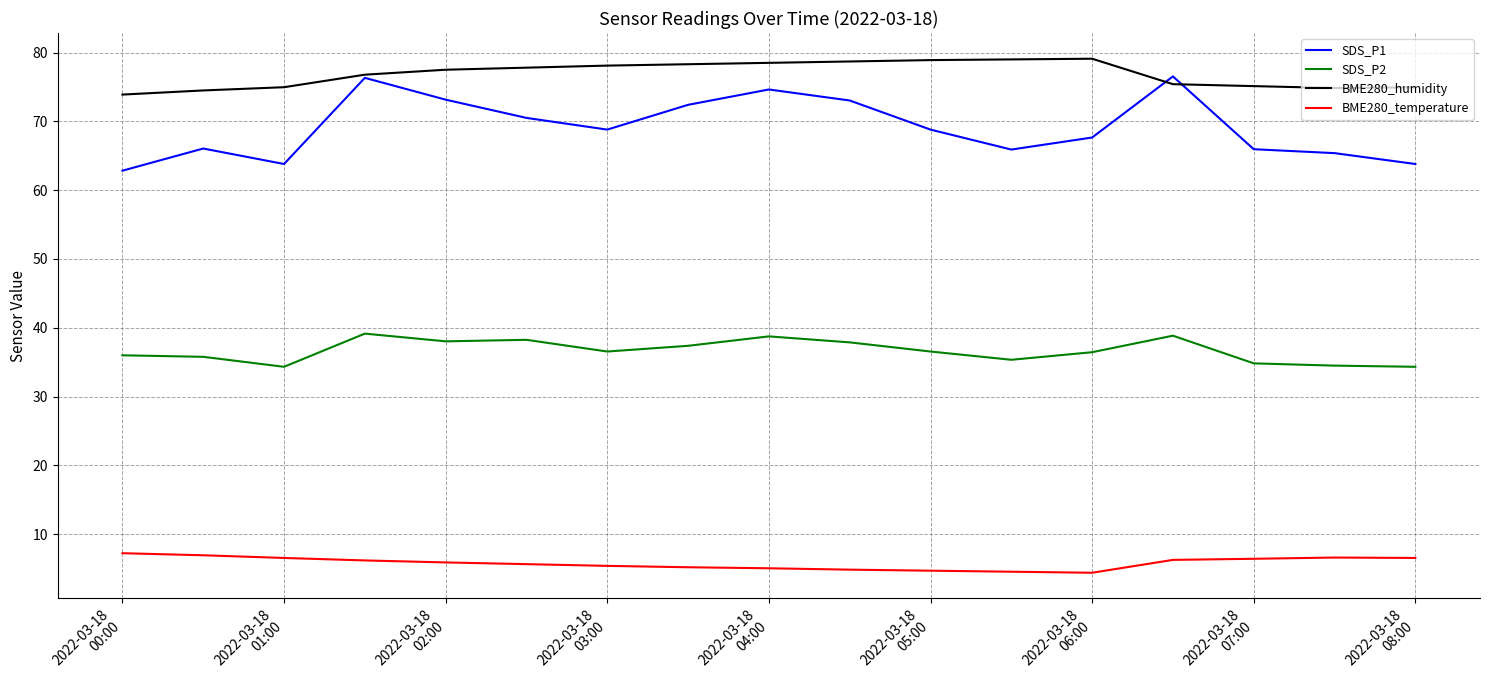

Which series has the largest range (max minus min)?

SDS_P1